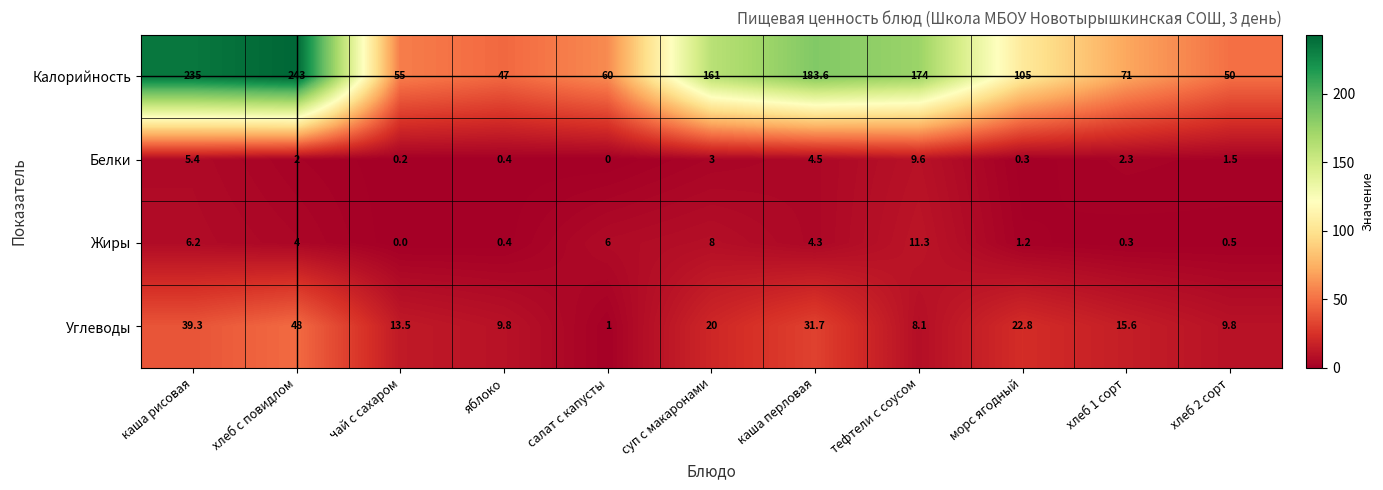

Which label corresponds to the largest value in the chart?

хлеб с повидлом